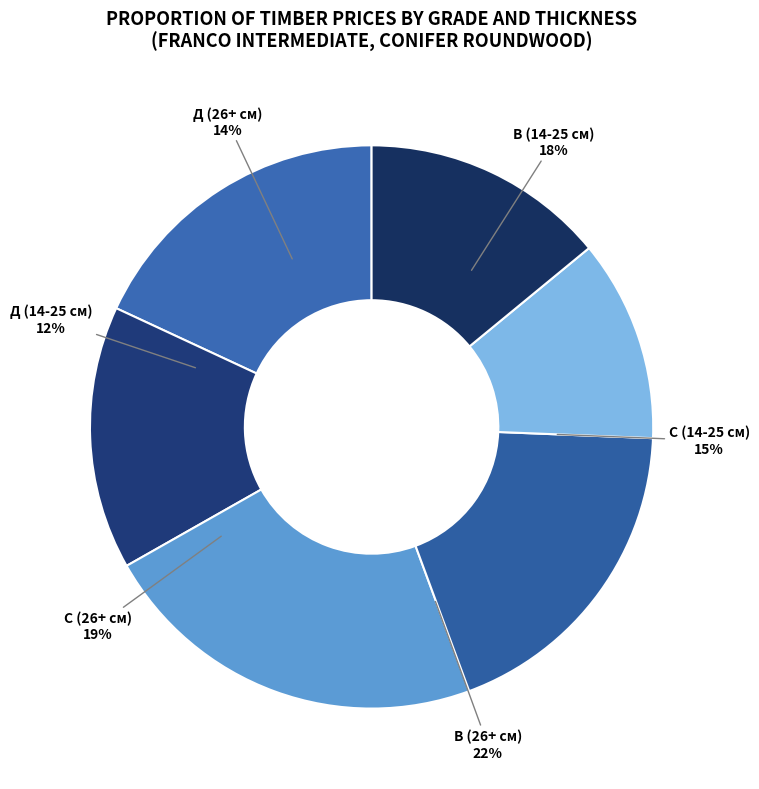

To the nearest percent, what is the combined percentage of В (26+ см) and С (26+ см)?

41%